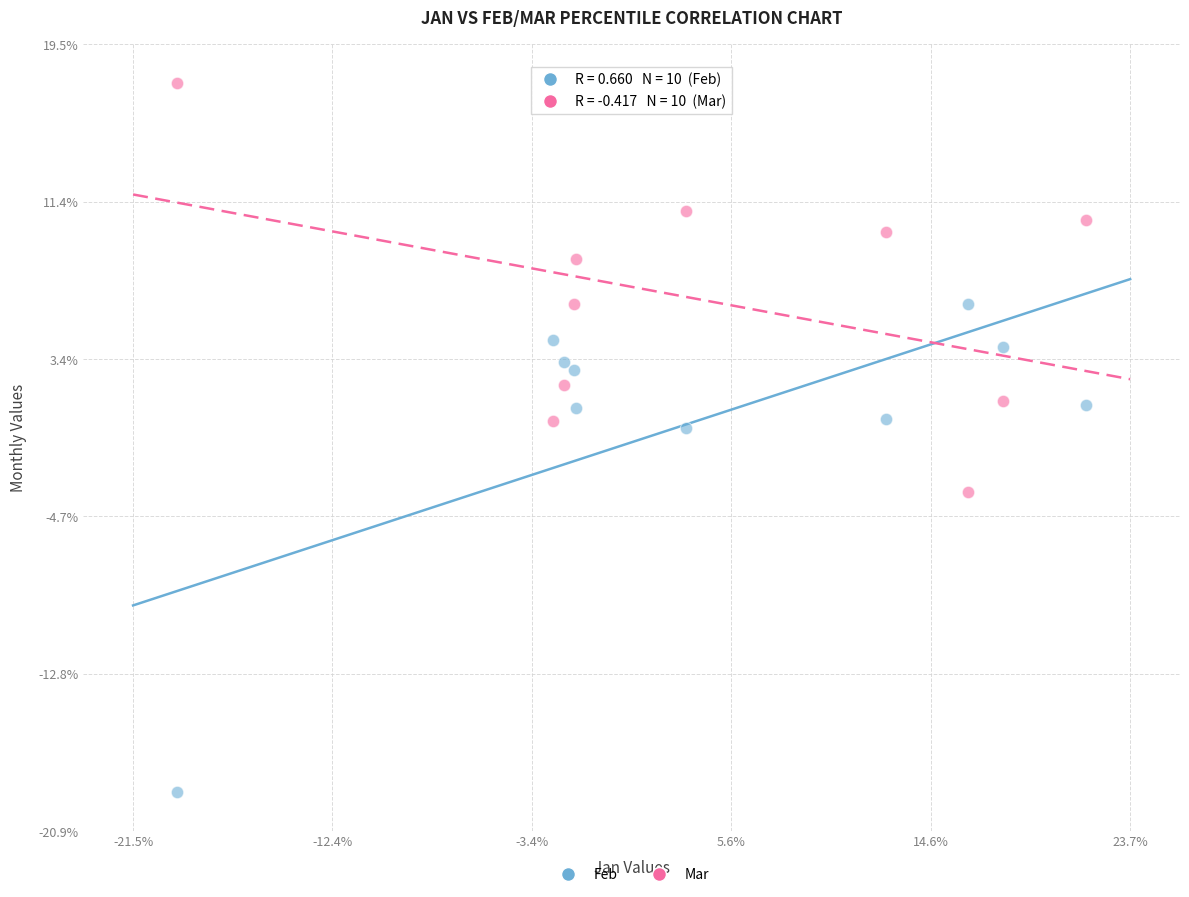

What are all the series names shown in the legend?

Feb, Mar